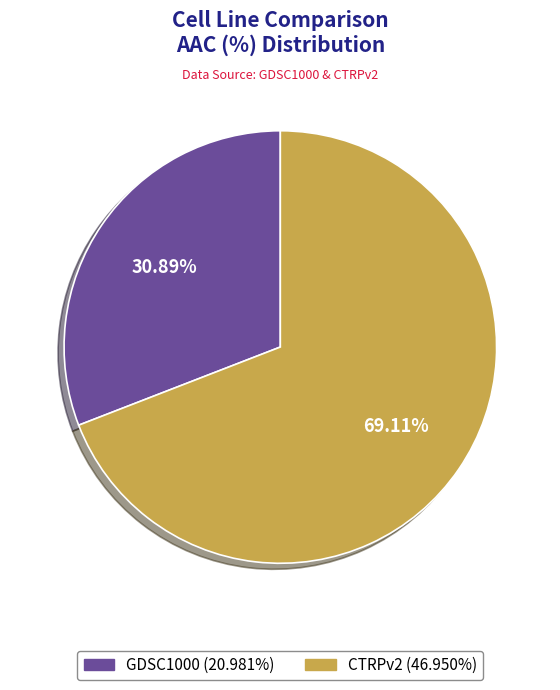

How many segments does this pie chart have?

2